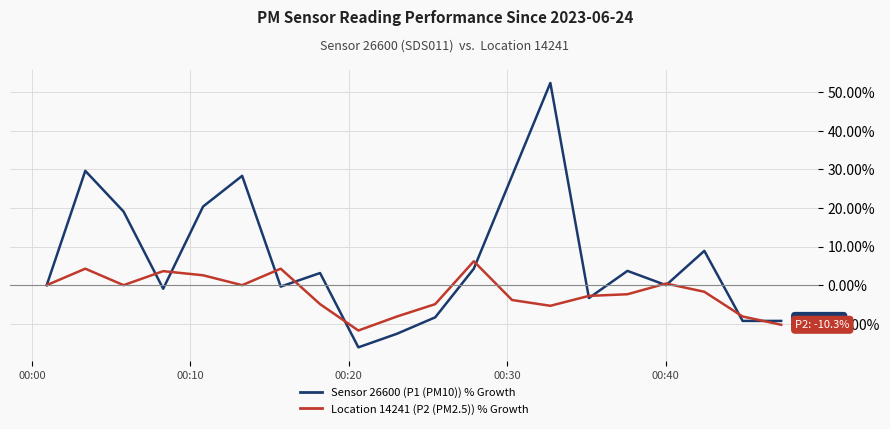

What is the smallest value displayed?

-16.1